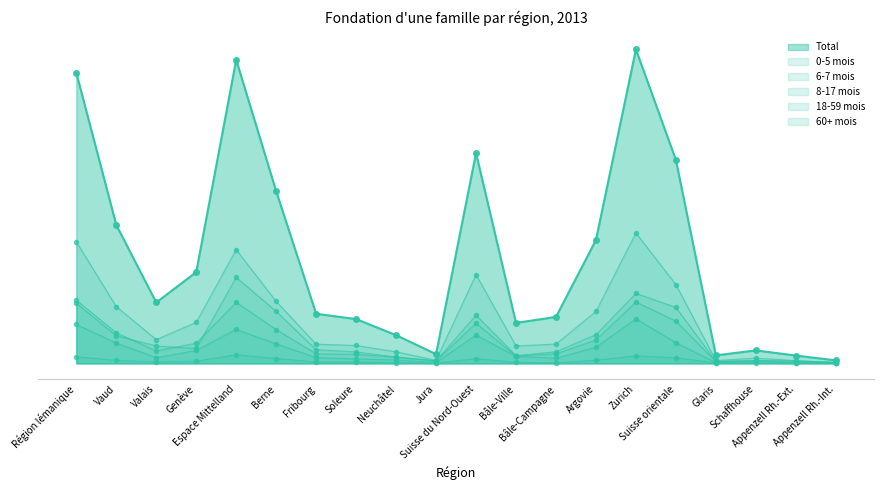

How many series are shown in this chart?

6